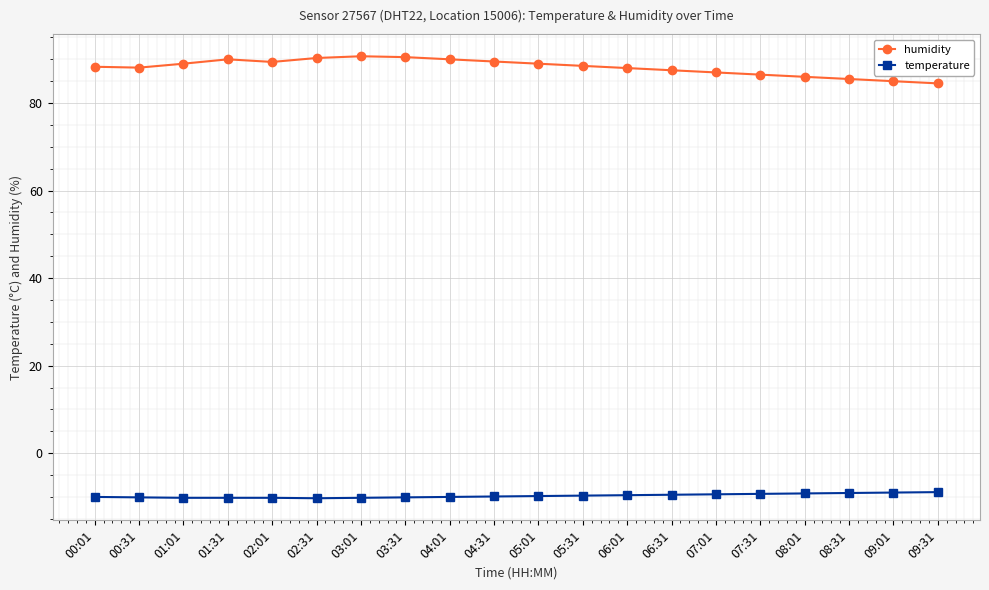

What is the total value across all series at 08:31?

76.4